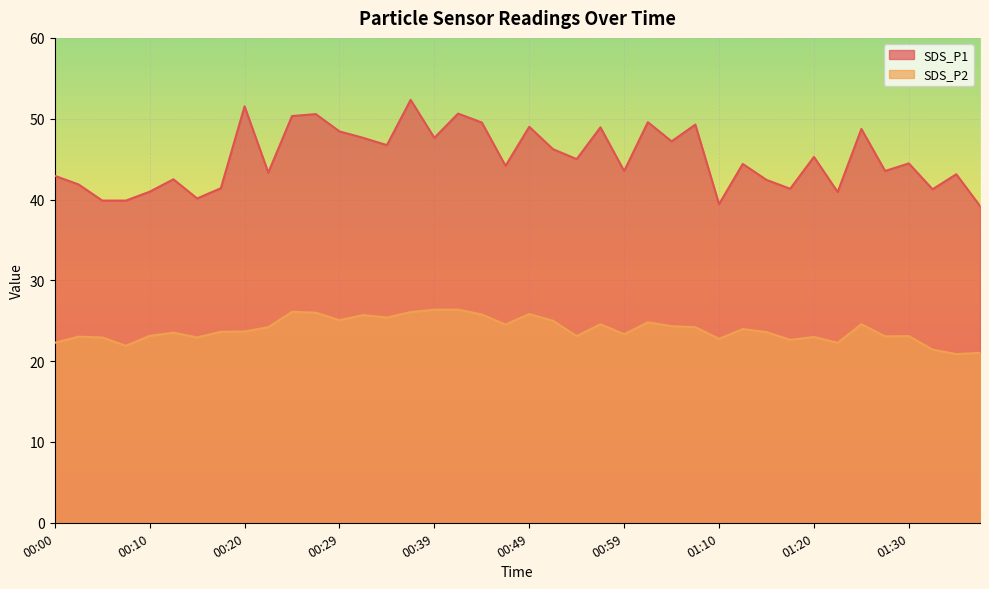

The SDS_P2 series shows 13.2 at 00:39. True or false?

False